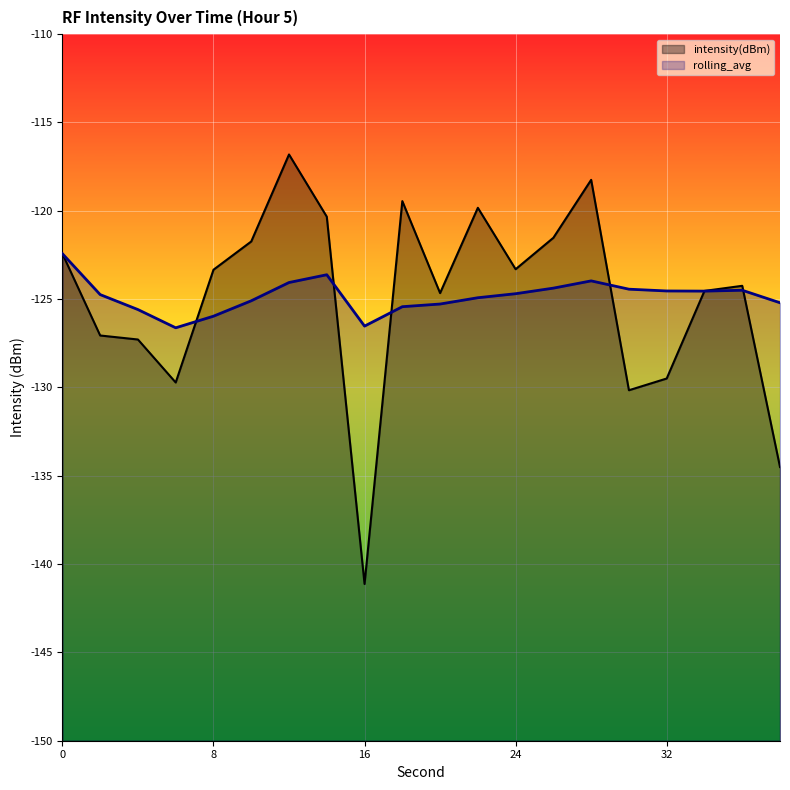

How many interior local valleys does the intensity(dBm) series have?

5